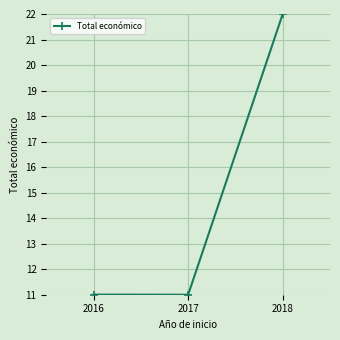

Which label corresponds to the largest value in the chart?

2018